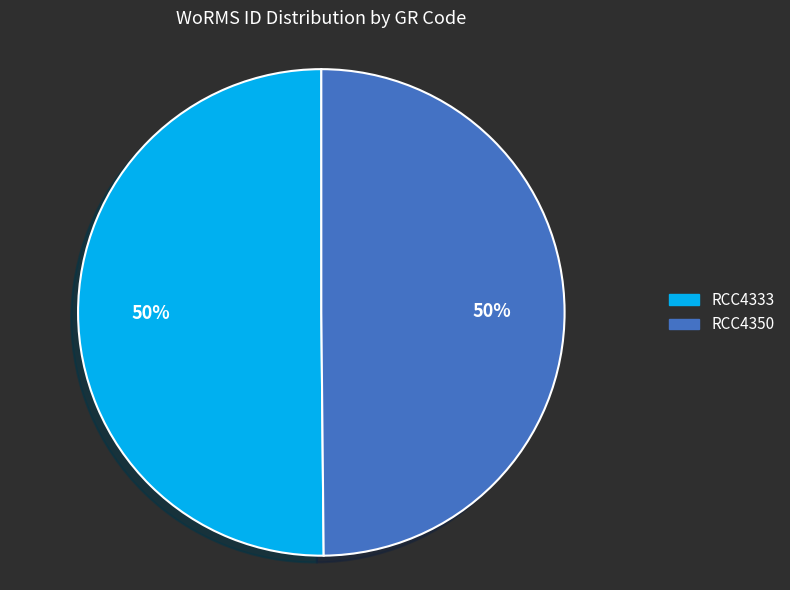

Count the number of slices in the pie.

2